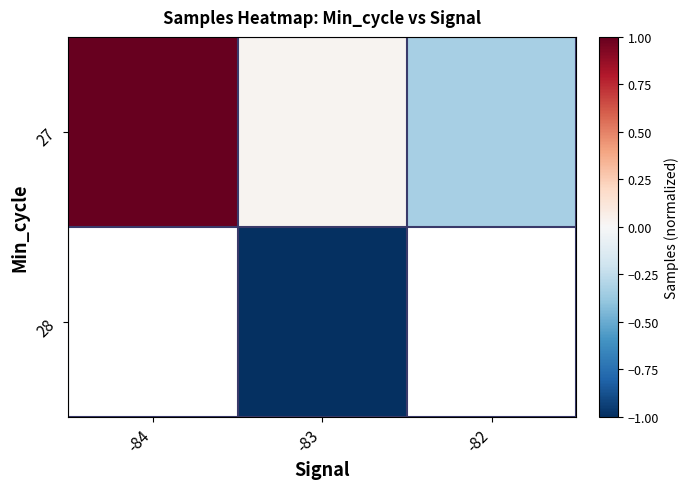

Is it true that 27 equals 1.5 at -84?

True